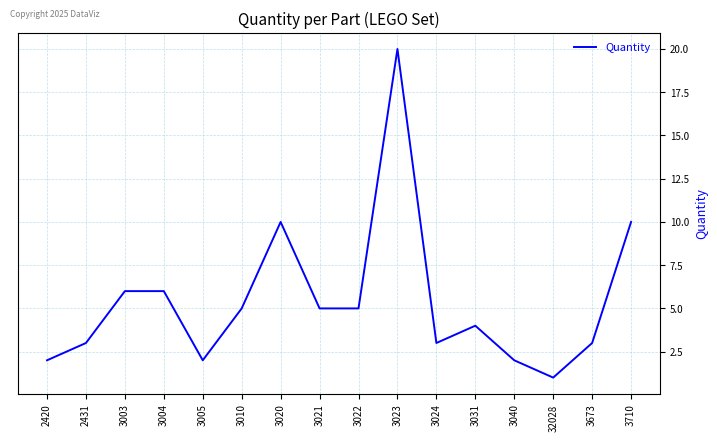

What is the sum of all values?

87